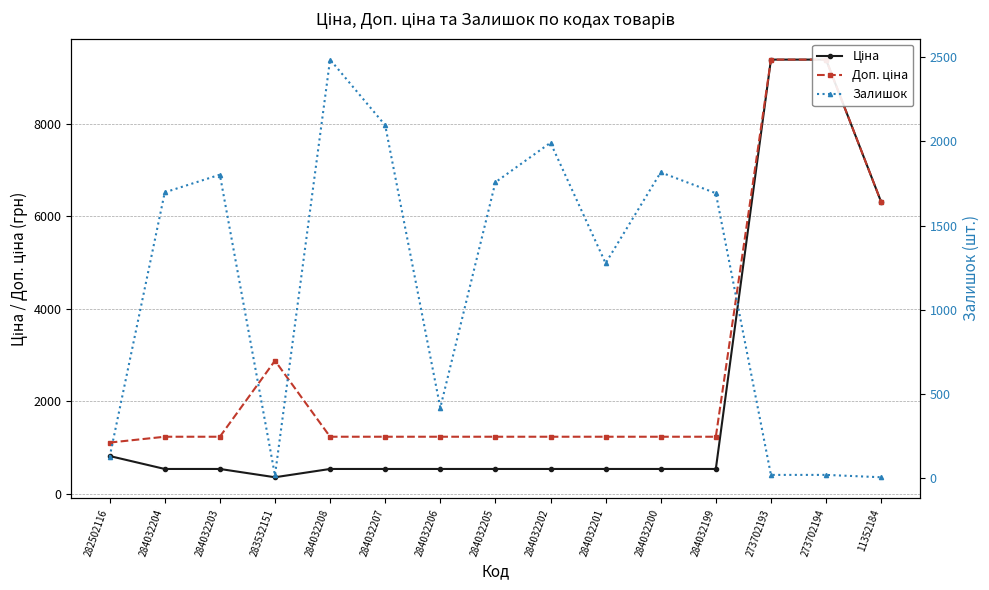

How many data points in Доп. ціна are above 1235?

14